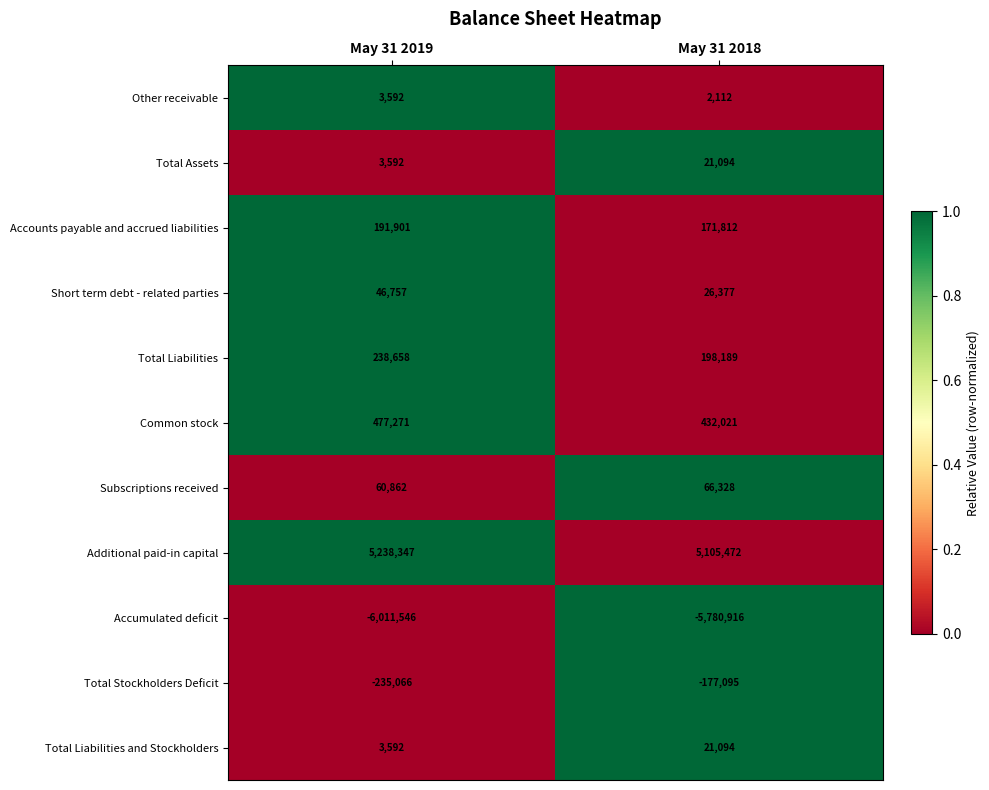

What is the total value across all series at May 31 2018?

86488